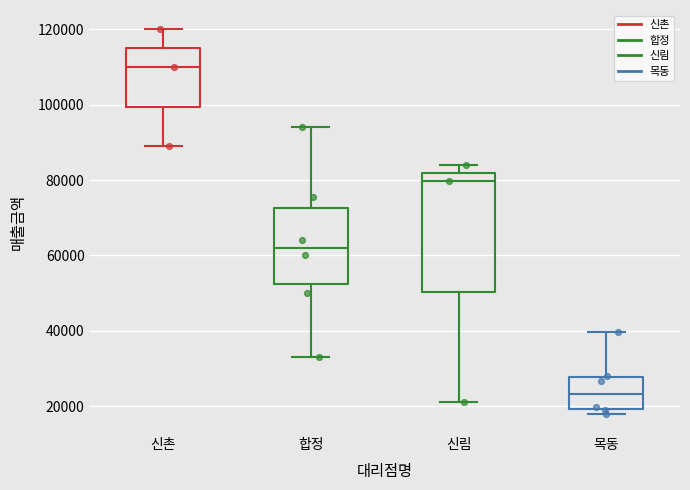

Which box has the lowest median line?

목동